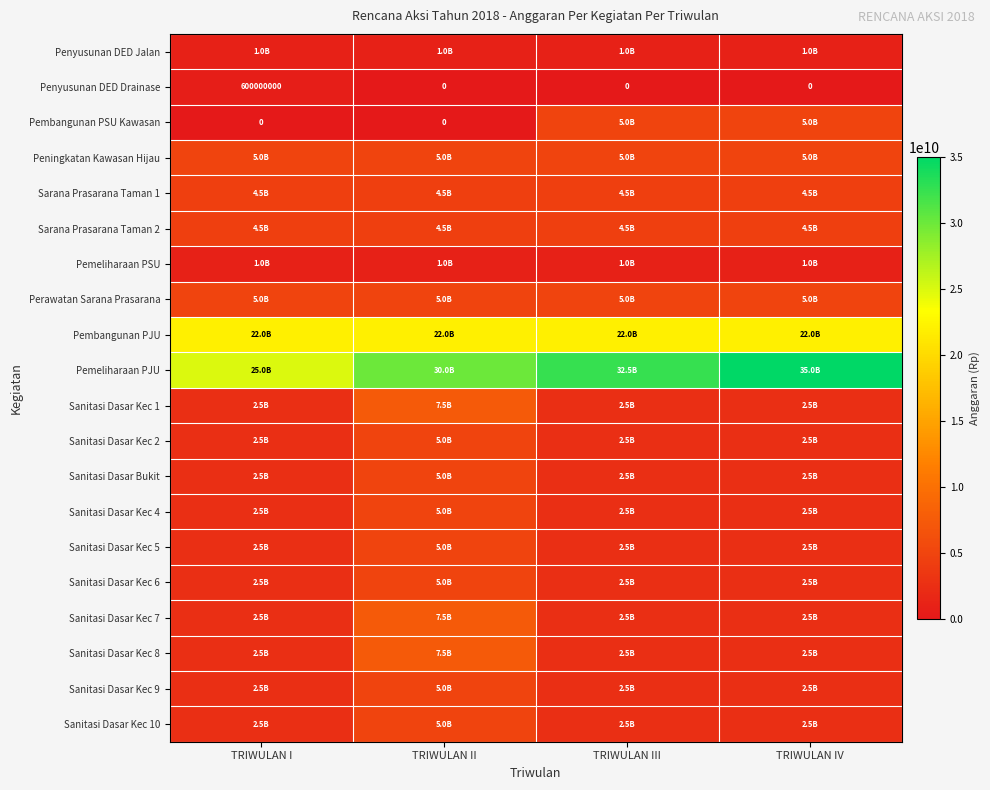

What is the sum of the Penyusunan DED Drainase values at TRIWULAN I and TRIWULAN III?

600000000